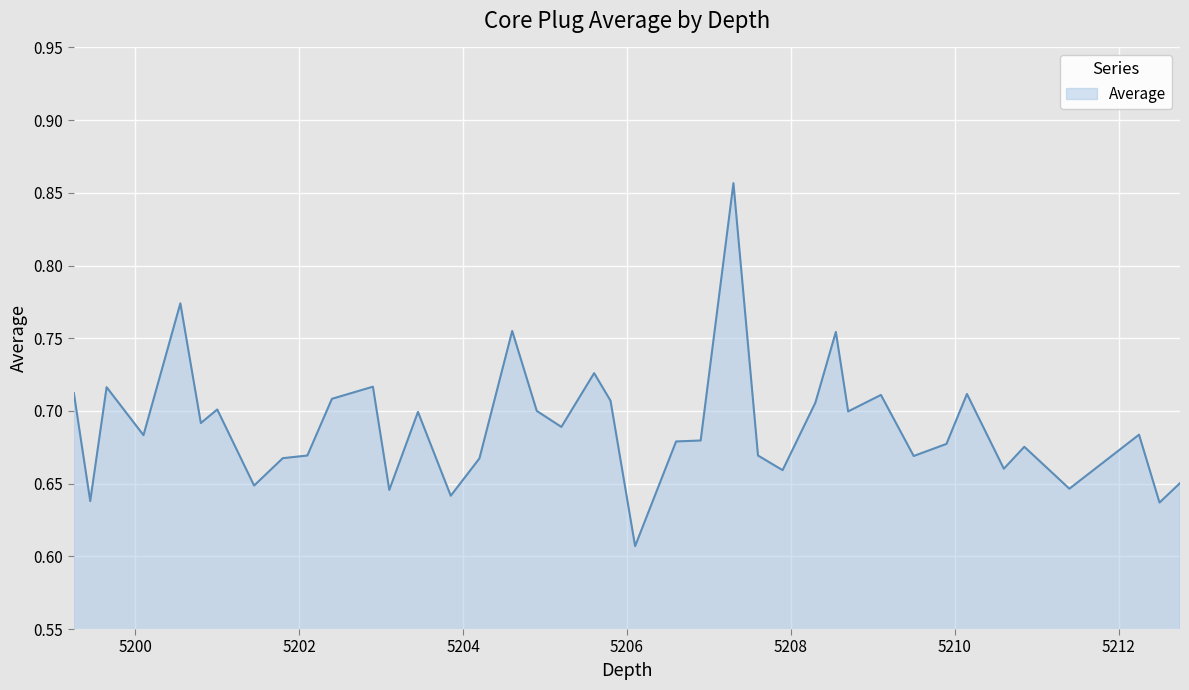

Count the values in the range 0 to 1.

40